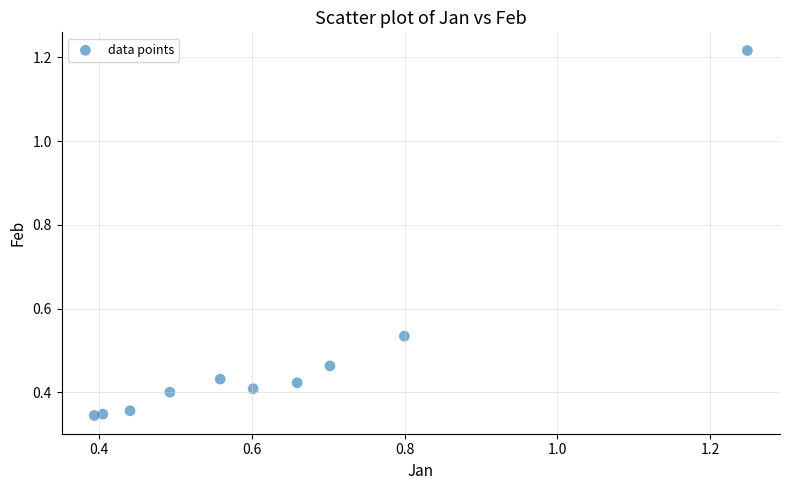

What is the range of X values (max minus min)?

0.9